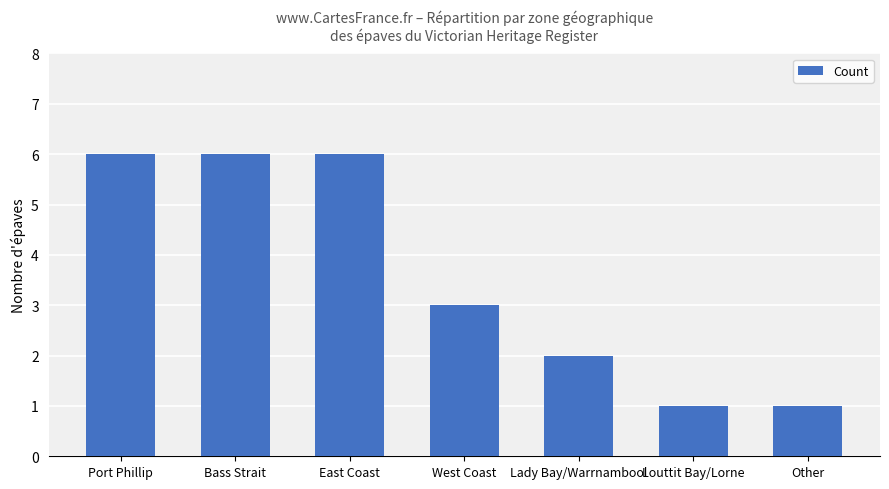

Reading right to left, what are all the values shown in this chart?

1	1	2	3	6	6	6